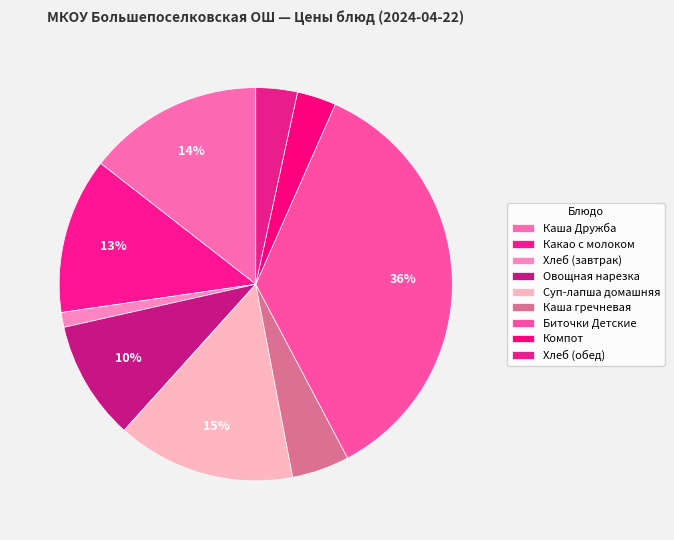

How many segments does this pie chart have?

9